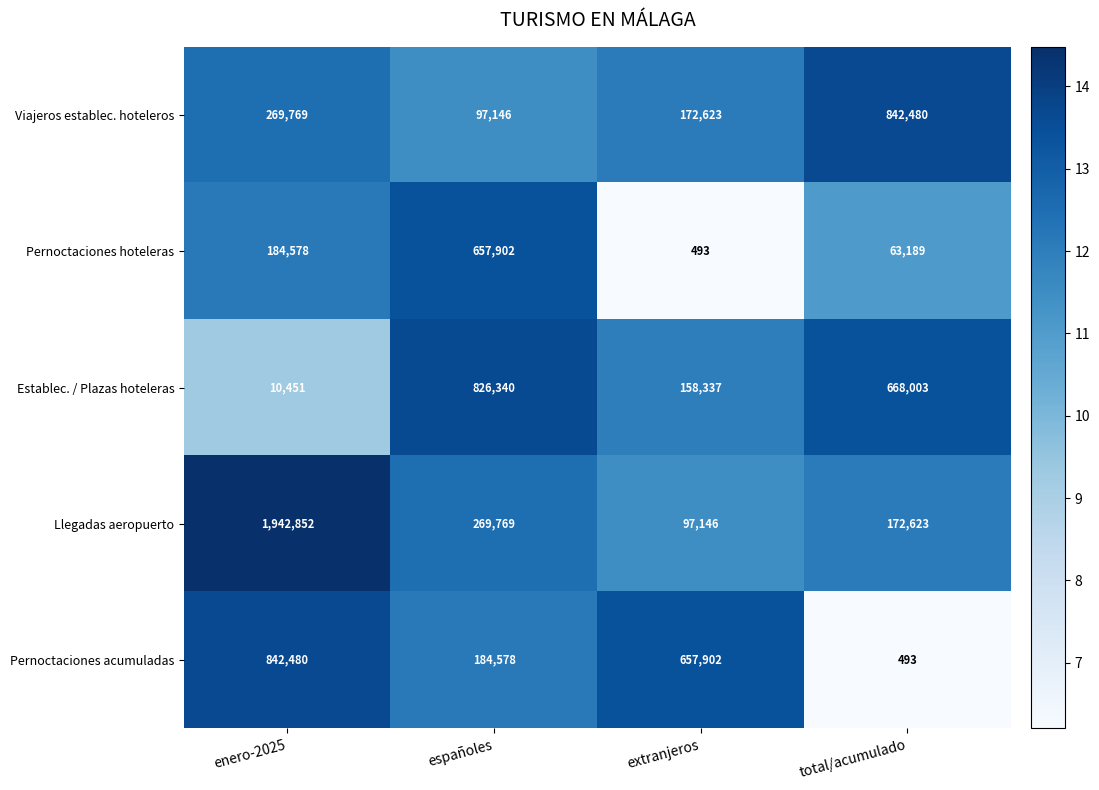

At which label does Establec. / Plazas hoteleras reach its peak?

españoles